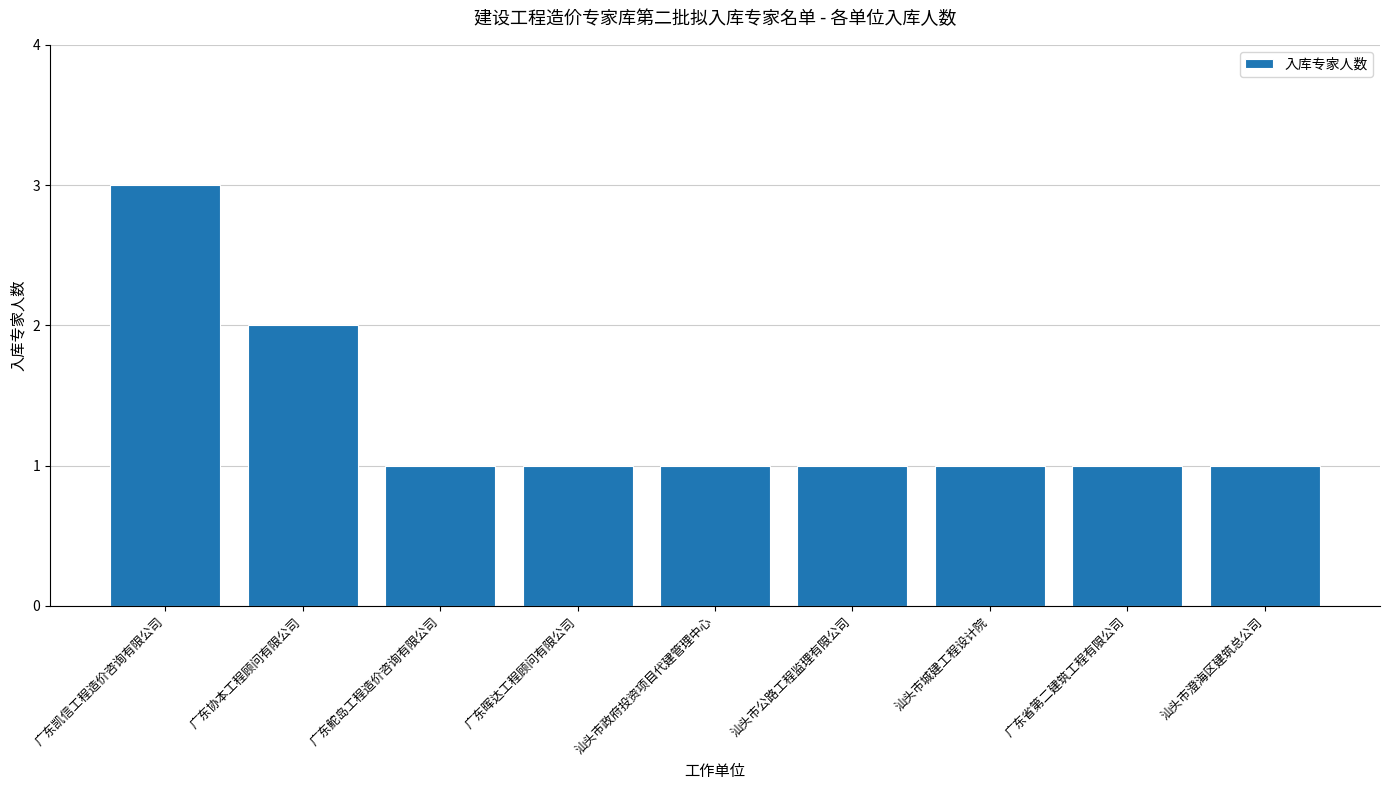

Count the number of data series in this chart.

1